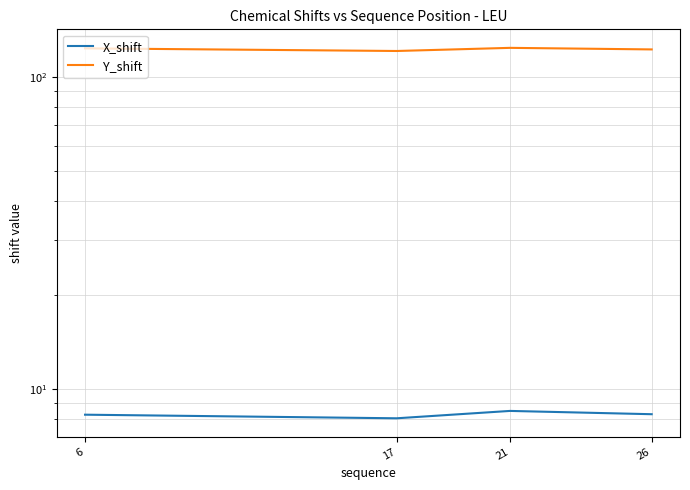

What are all the series names shown in the legend?

X_shift, Y_shift